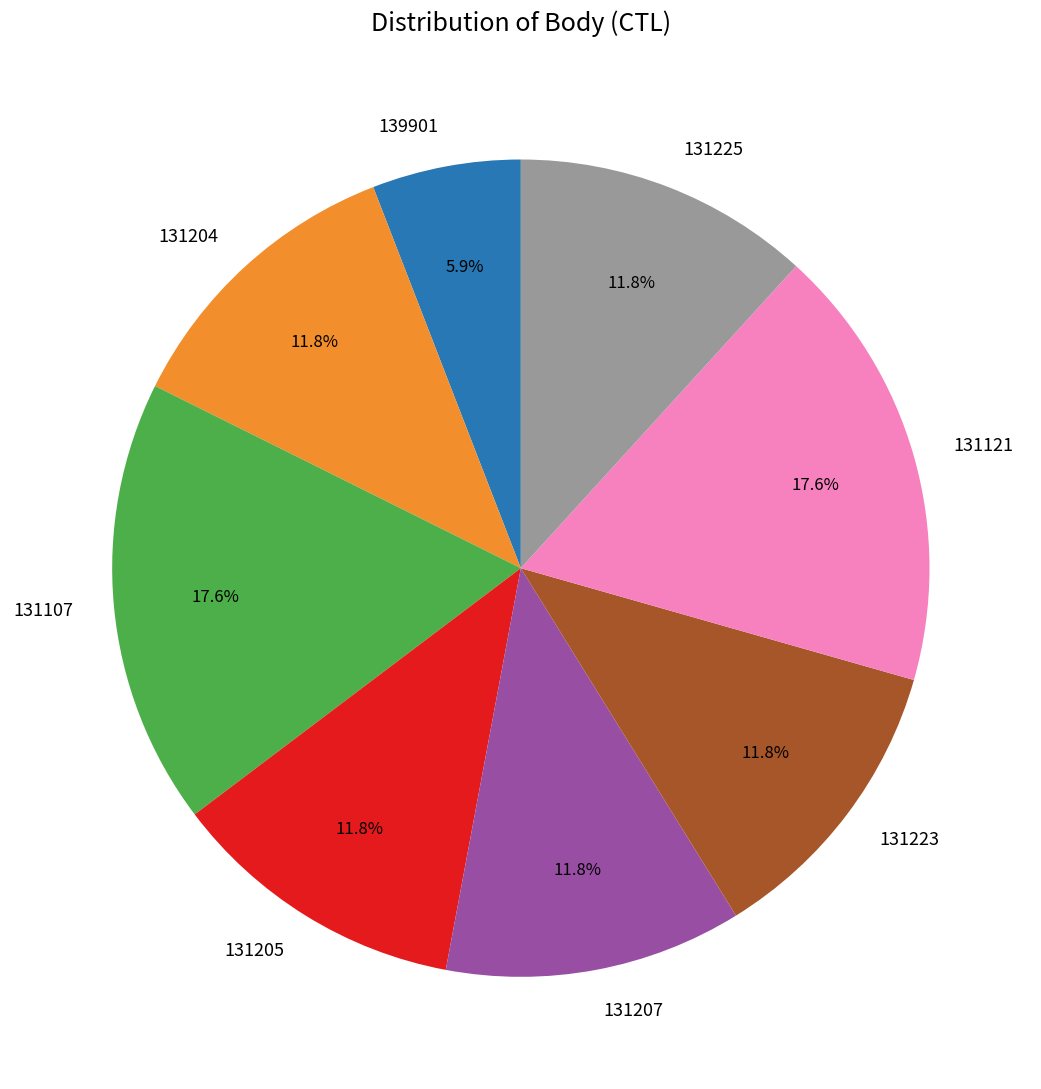

To the nearest percent, what is the difference between the largest and smallest slice percentages?

12%